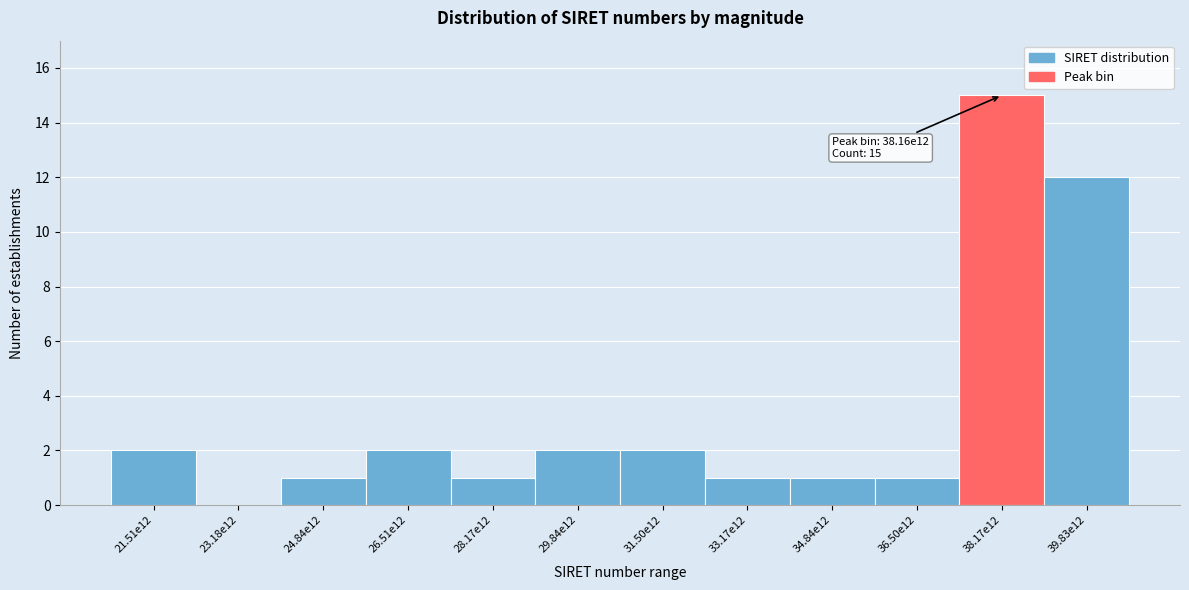

Reading right to left, transcribe all the data shown in this chart.

39.83e12=12	38.17e12=15	36.50e12=1	34.84e12=1	33.17e12=1	31.50e12=2	29.84e12=2	28.17e12=1	26.51e12=2	24.84e12=1	23.18e12=0	21.51e12=2